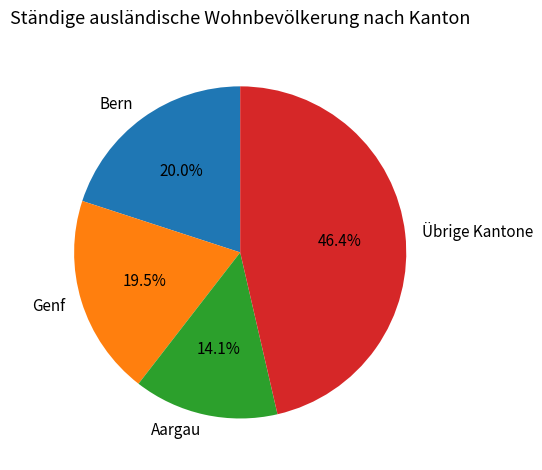

Does any single category account for the majority?

No